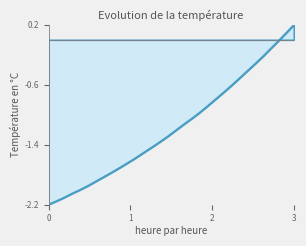

What is the difference between the second highest and second lowest values?

2.2